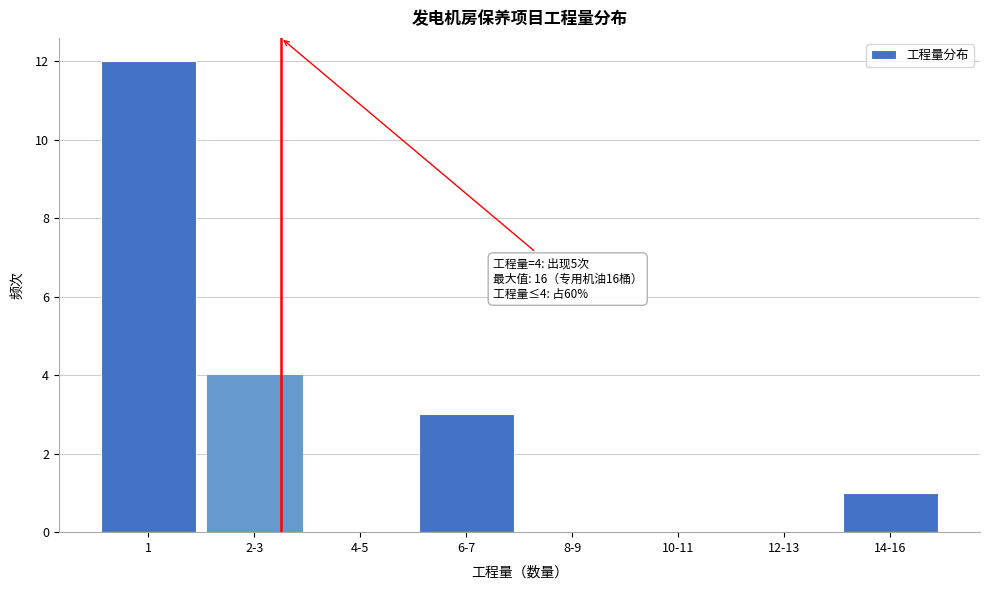

Reading left to right, extract all data points from this chart.

1=12	2-3=4	4-5=0	6-7=3	8-9=0	10-11=0	12-13=0	14-16=1